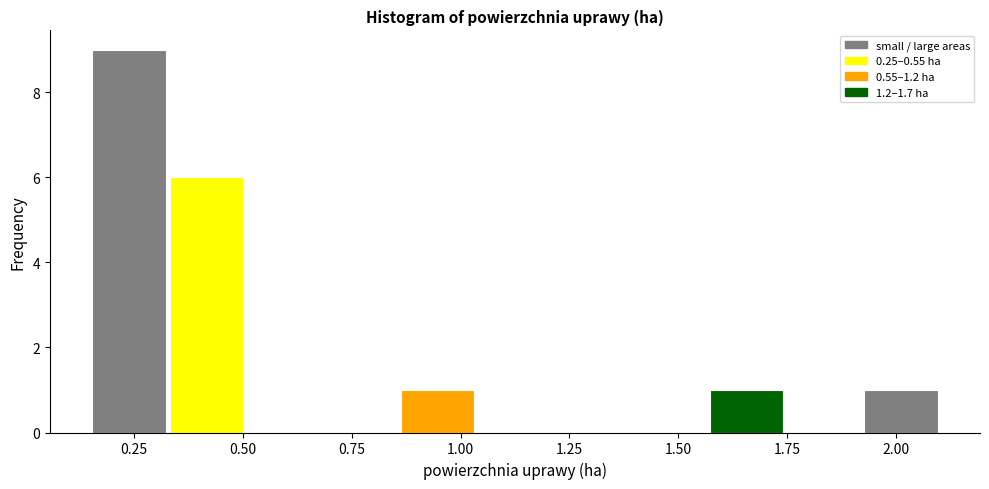

Read against the x-axis, roughly where is the centre of the tallest bar?

0.25